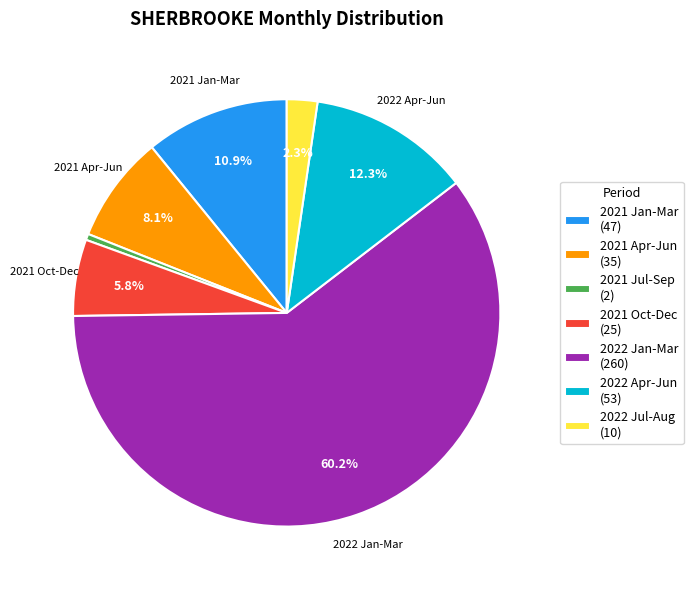

To the nearest percent, what is the difference between the largest and smallest slice percentages?

60%